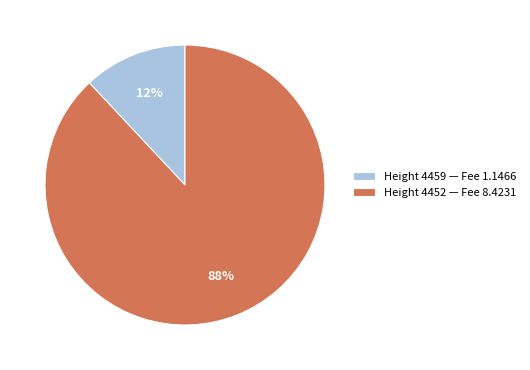

Between Height 4452 — Fee 8.4231 and Height 4459 — Fee 1.1466, which is larger?

Height 4452 — Fee 8.4231